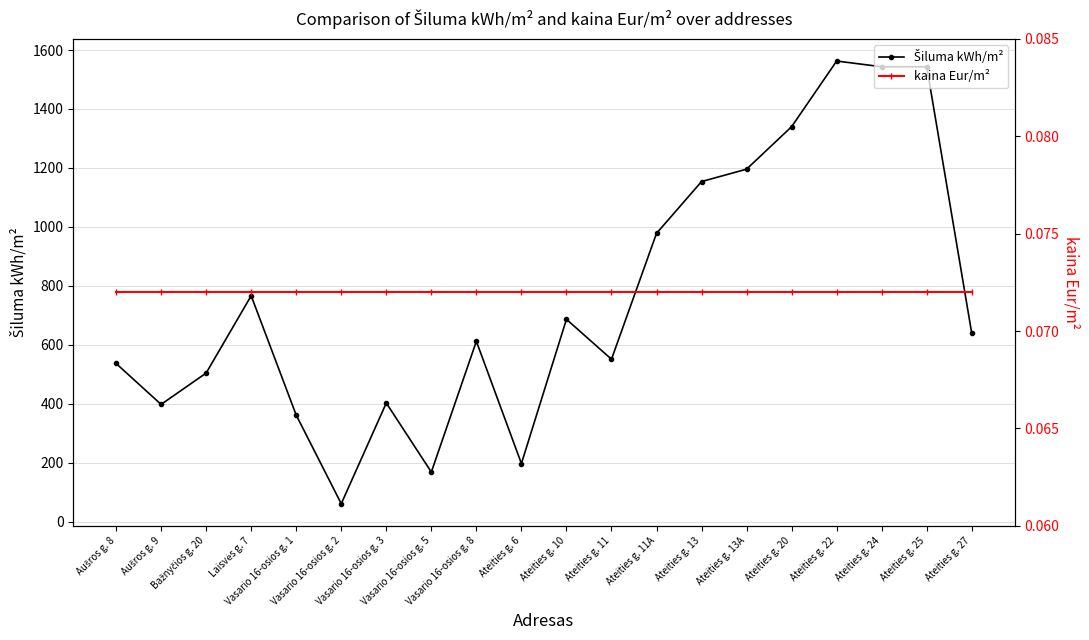

Does the chart display data point markers on the line(s)?

Yes